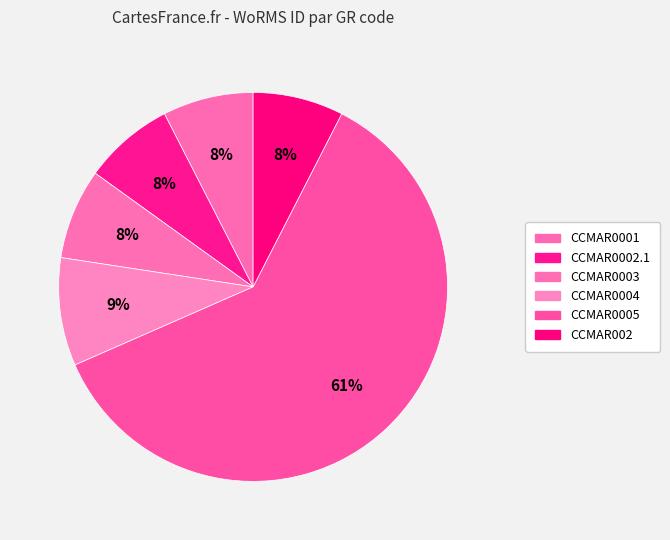

How many segments does this pie chart have?

6